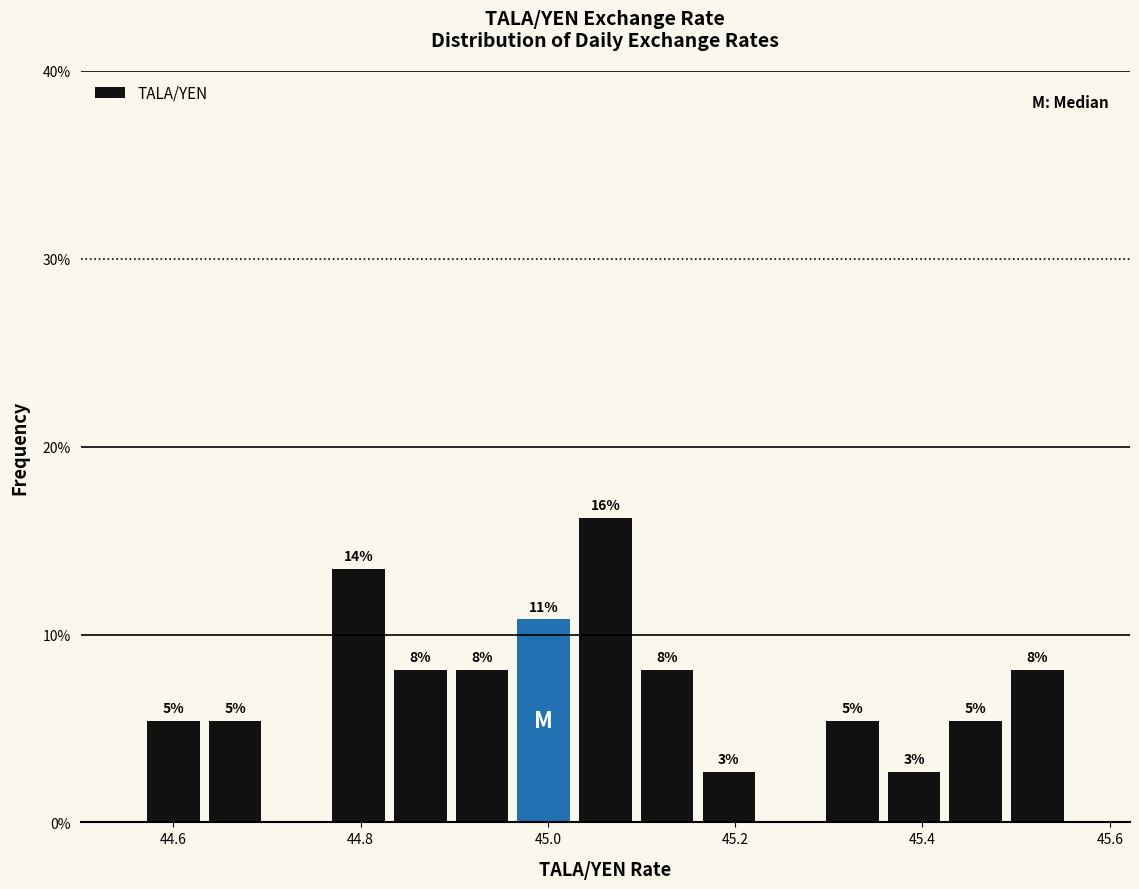

Around what value on the x-axis is the tallest bar? Give the approximate position of its centre, as read against the axis.

45.06